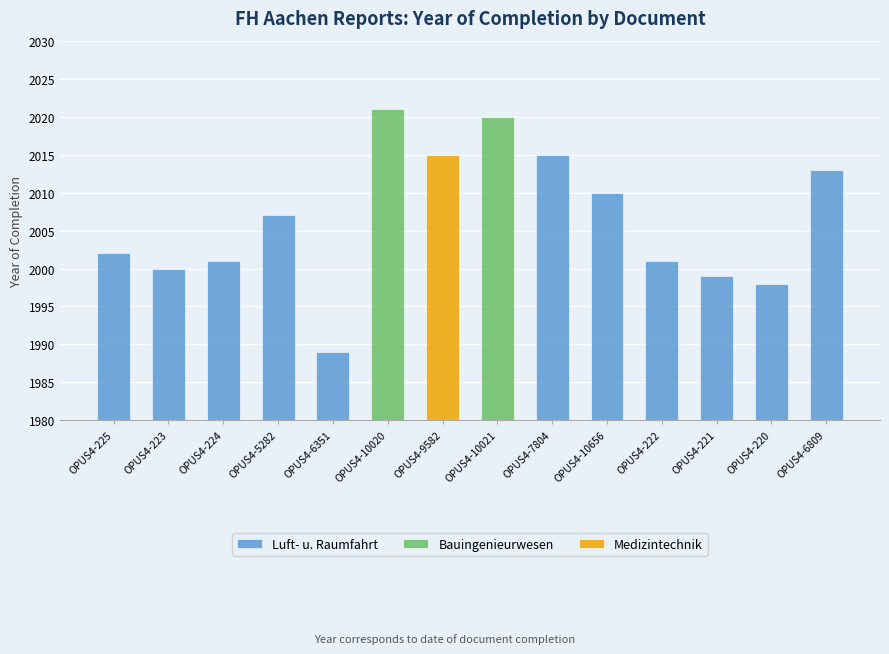

What is the difference between the maximum and minimum values?

32